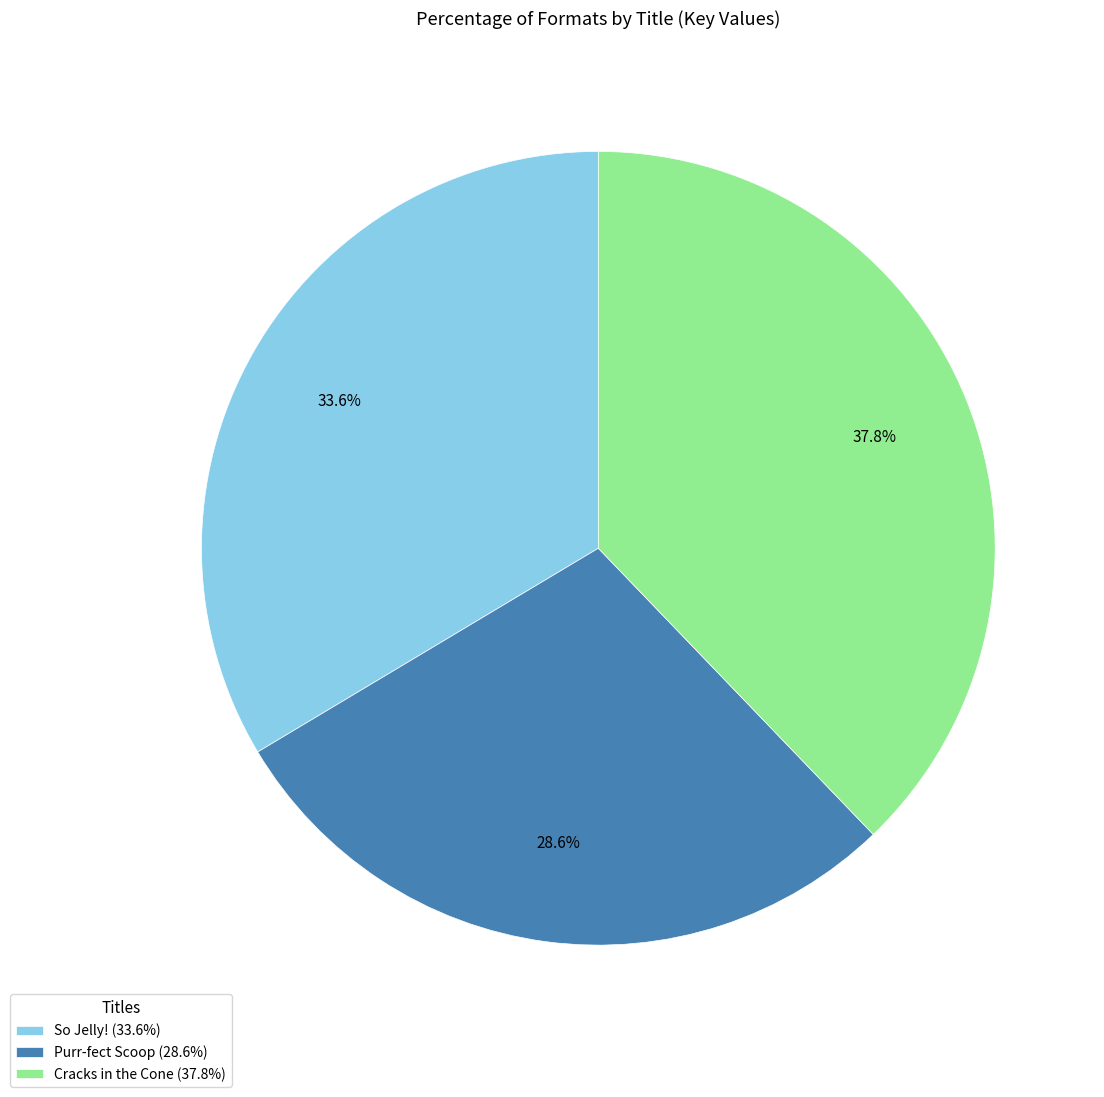

Count the number of slices in the pie.

3